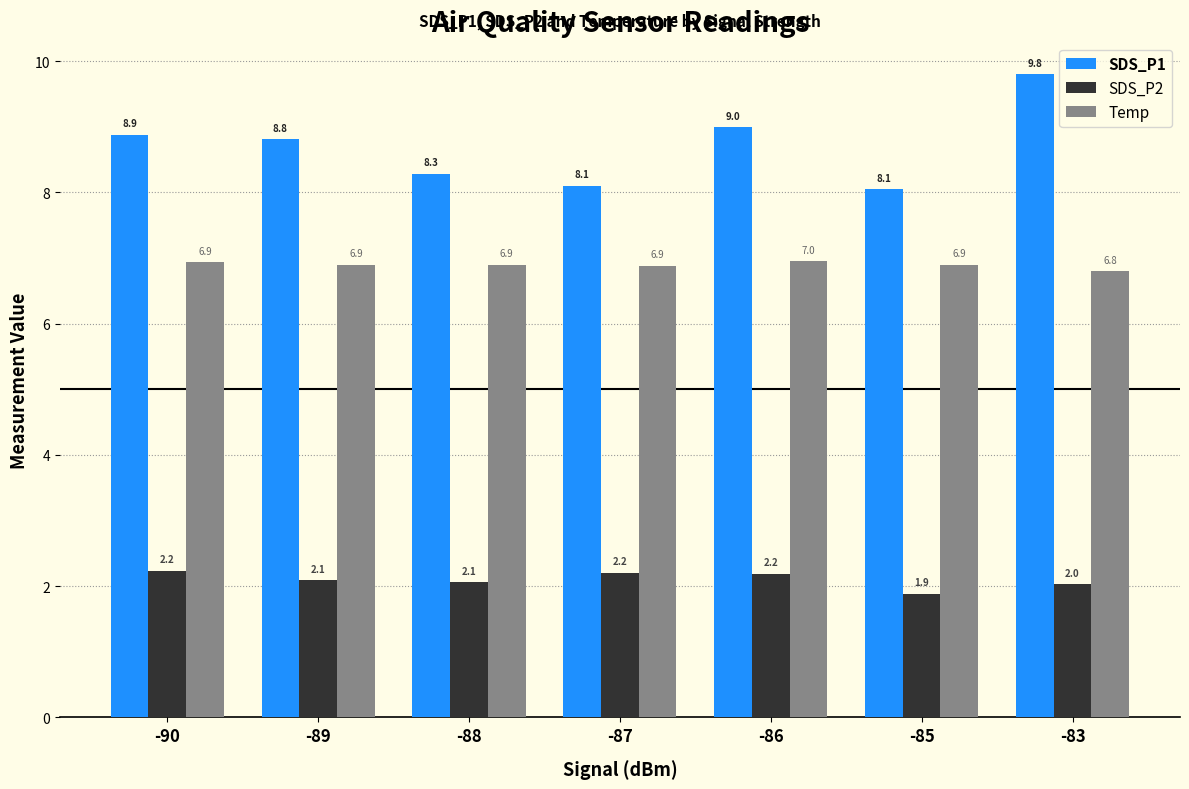

Does the chart contain stacked bars?

No